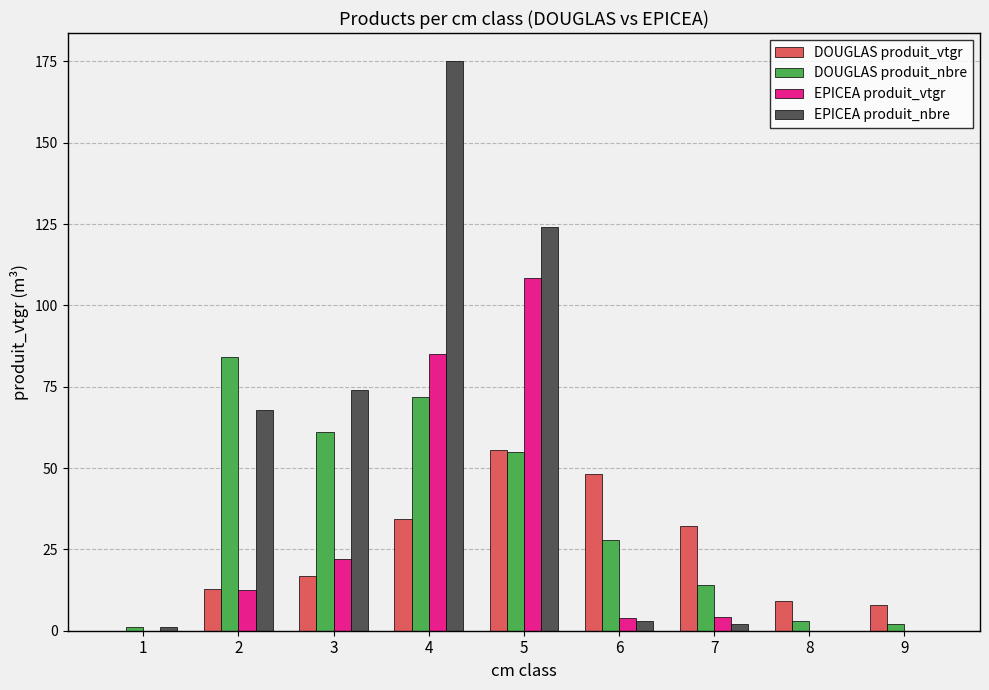

The value of EPICEA produit_vtgr at 5 is 181.2. True or false?

False